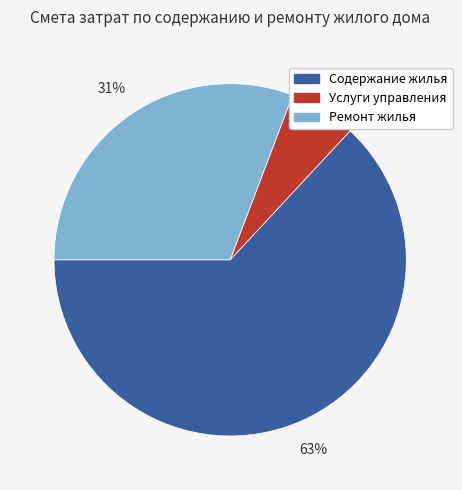

Does Ремонт жилья represent more than half of the total?

No